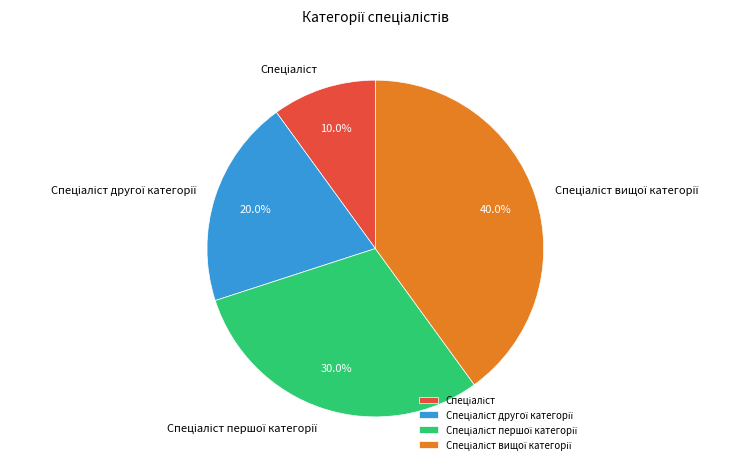

Does any single category account for the majority?

No